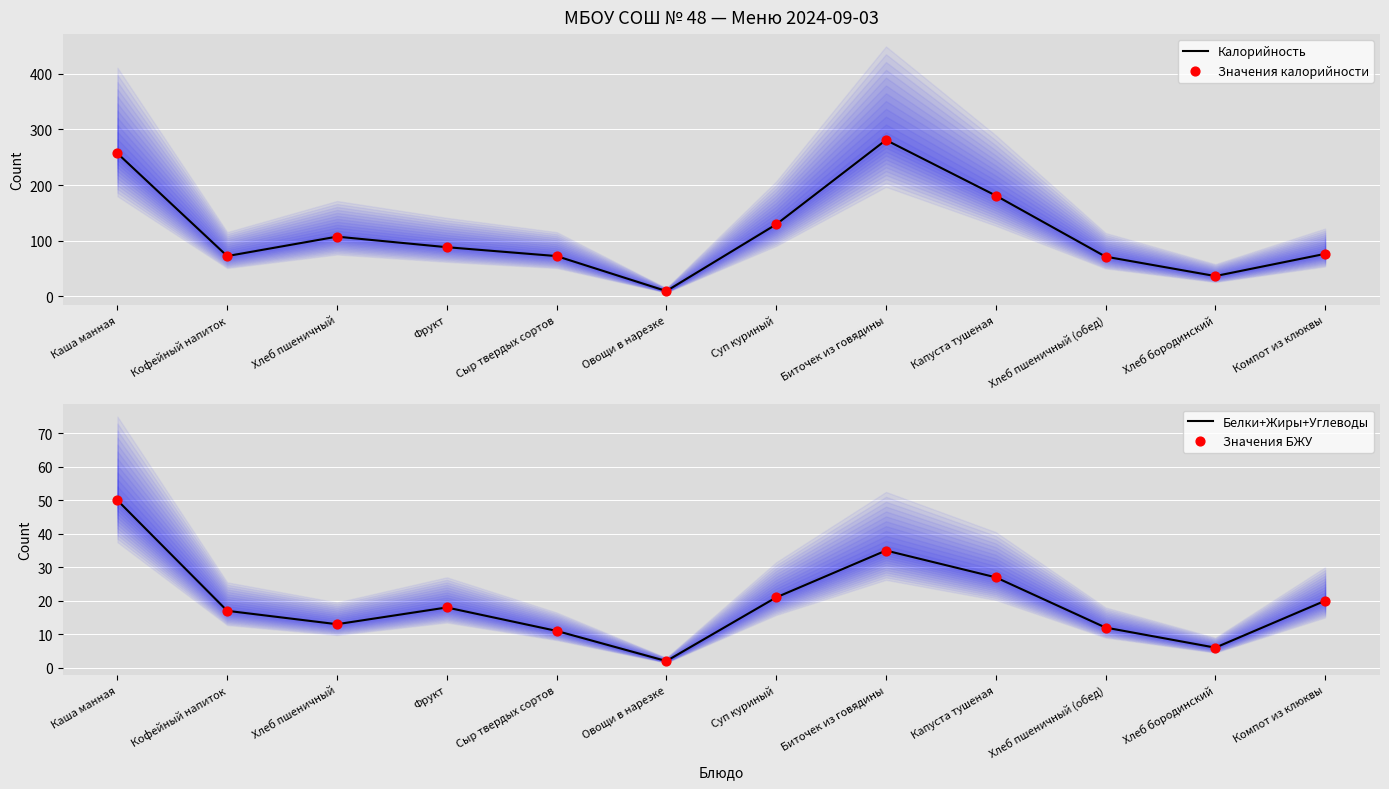

Which series has the largest Y range (max minus min)?

Калорийность